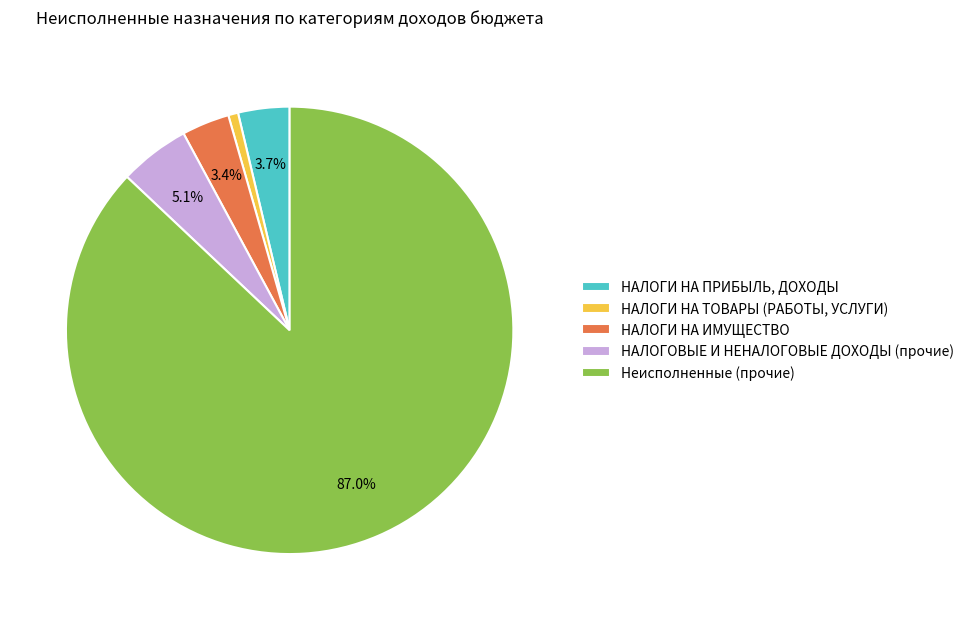

Combined, do НАЛОГОВЫЕ И НЕНАЛОГОВЫЕ ДОХОДЫ (прочие) and Неисполненные (прочие) account for over 50%?

Yes